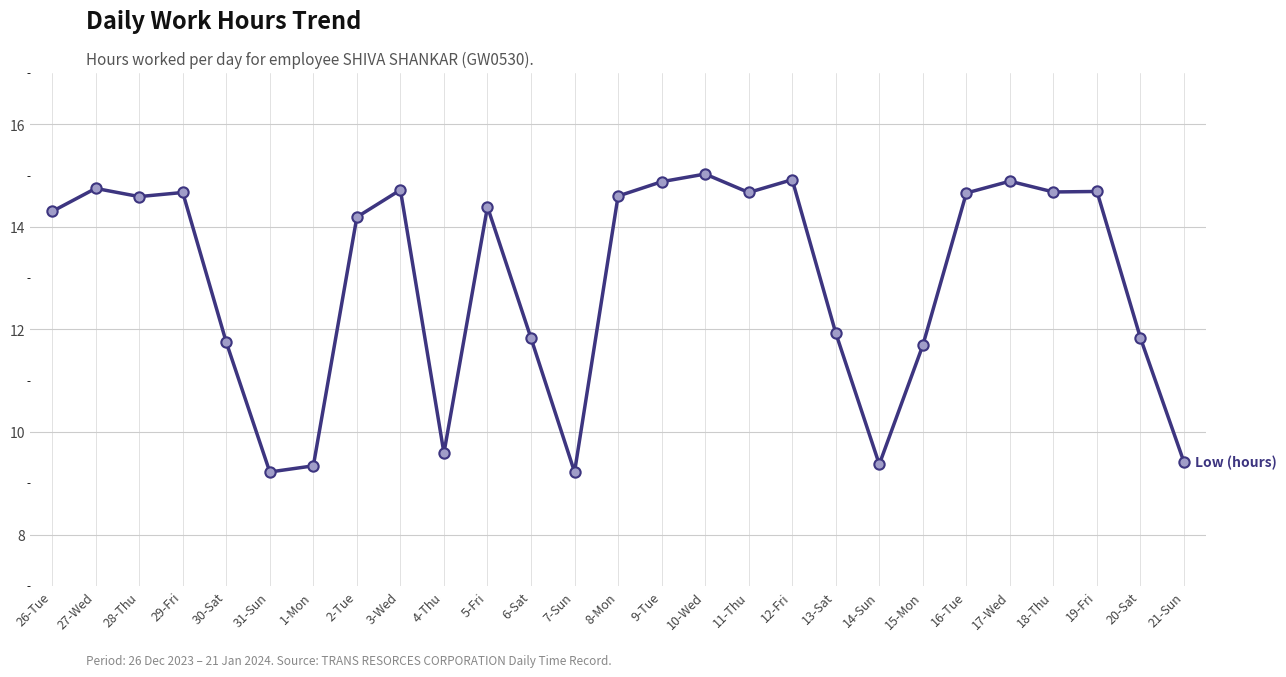

Between 14-Sun and 19-Fri, which is larger?

19-Fri